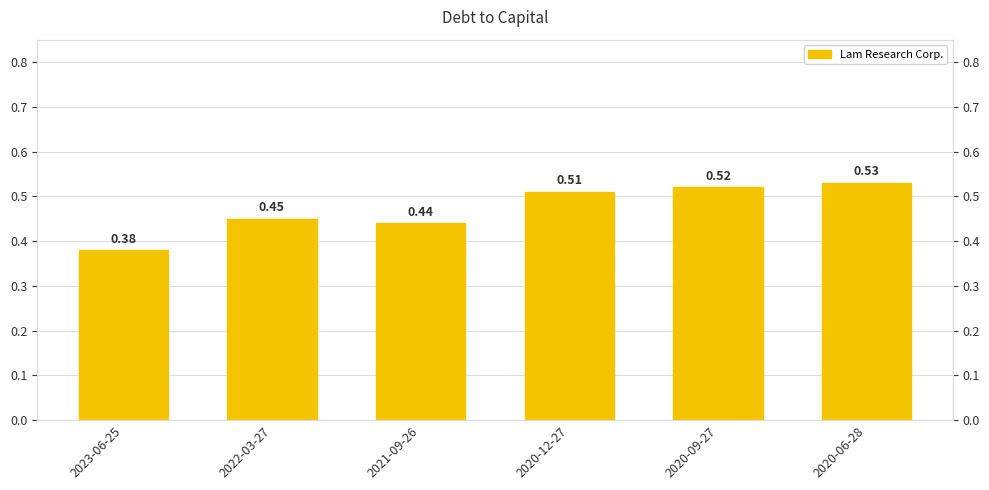

Rank the categories by value from lowest to highest.

2023-06-25, 2021-09-26, 2022-03-27, 2020-12-27, 2020-09-27, 2020-06-28